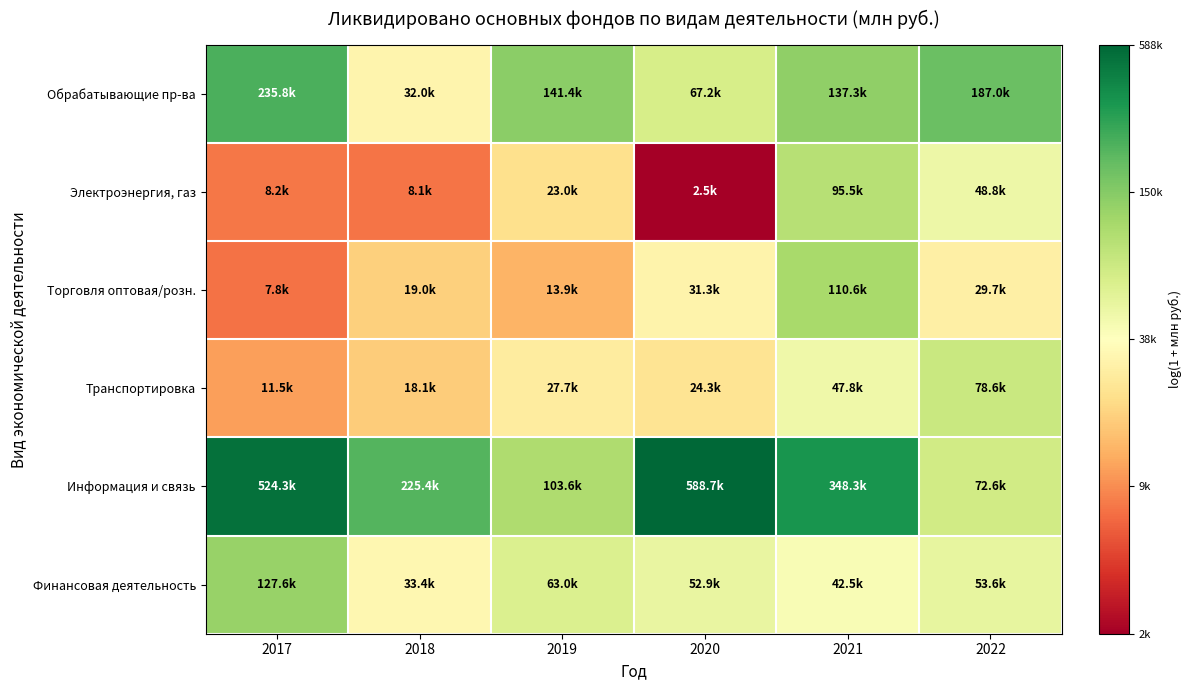

What is the minimum value shown in the chart?

7.8